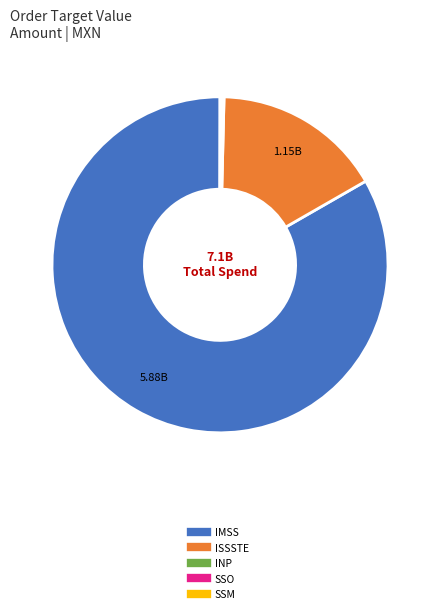

Does any single category account for the majority?

Yes